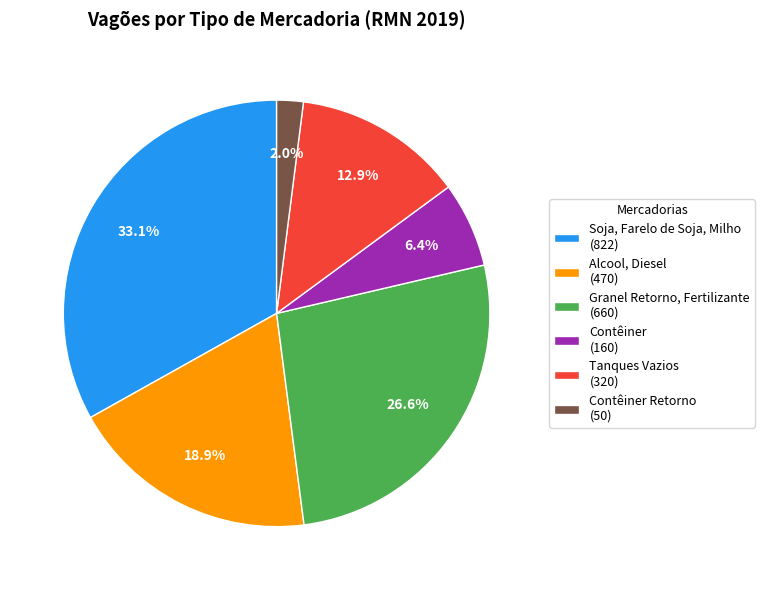

Which slice is the largest?

Soja, Farelo de Soja, Milho (822)